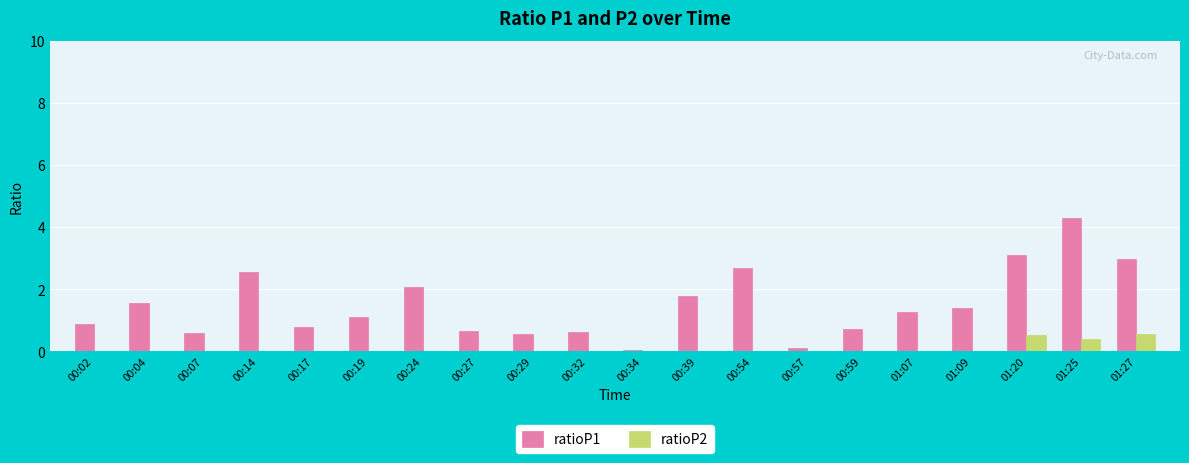

What is the sum of all ratioP1 values?

29.7